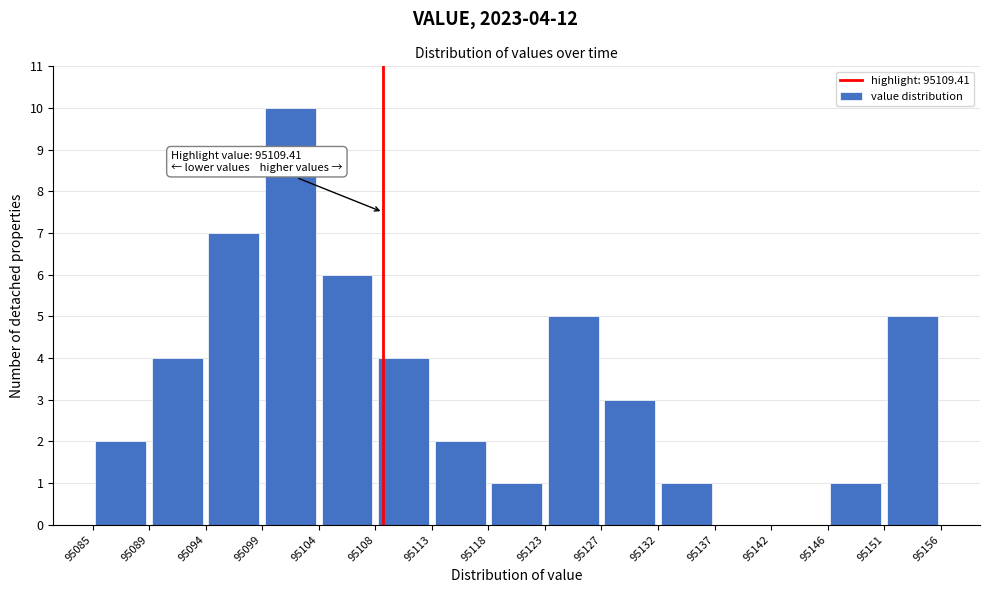

Which range on the x-axis has the tallest bar?

95099 to 95104